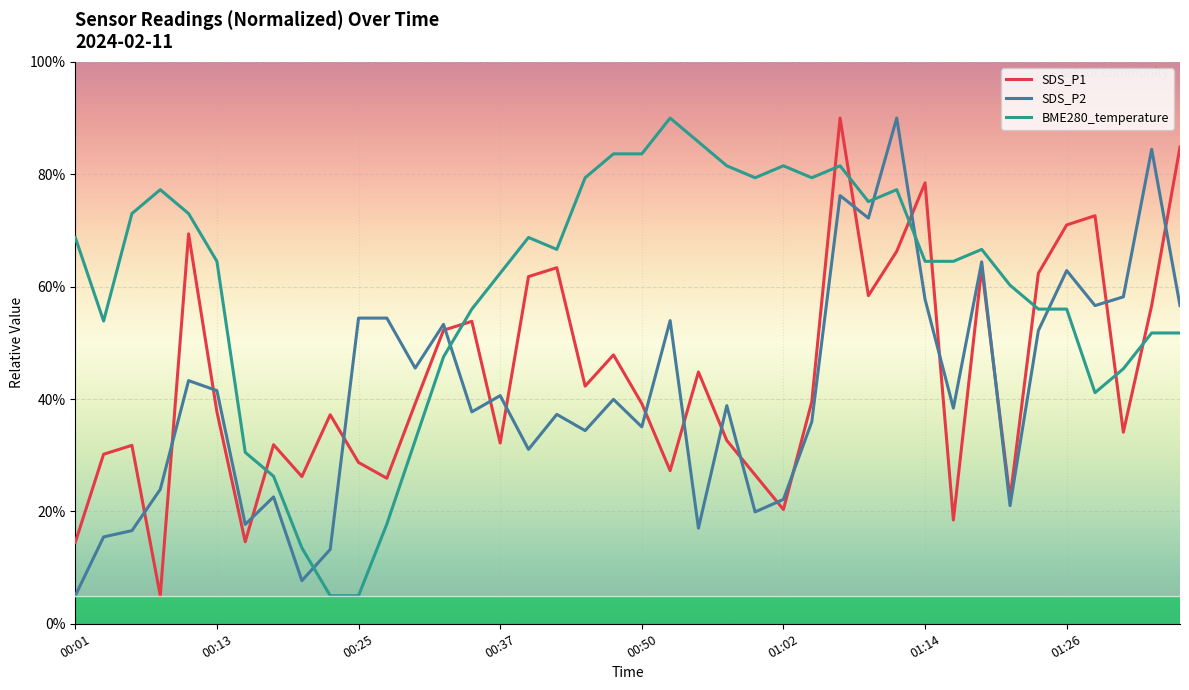

Which series has the largest total across all categories?

BME280_temperature